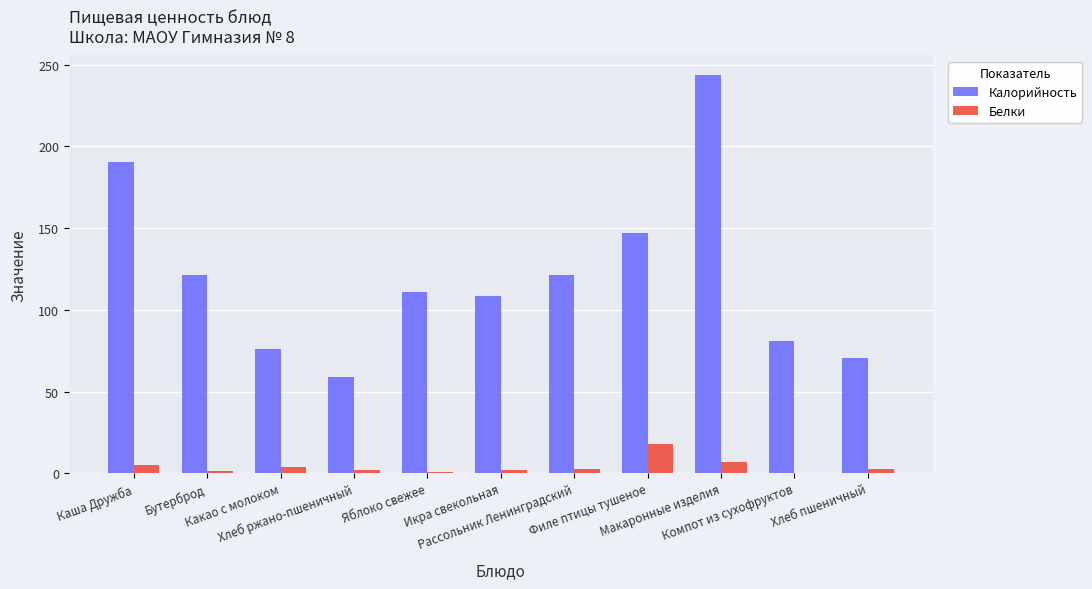

What is the maximum value for Белки?

17.6